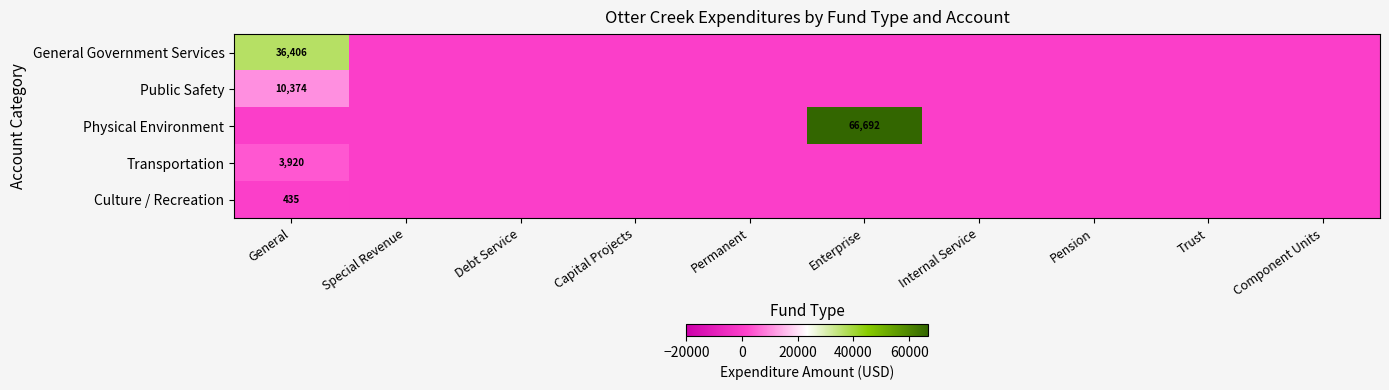

The value of Transportation at Pension is -2081. True or false?

False